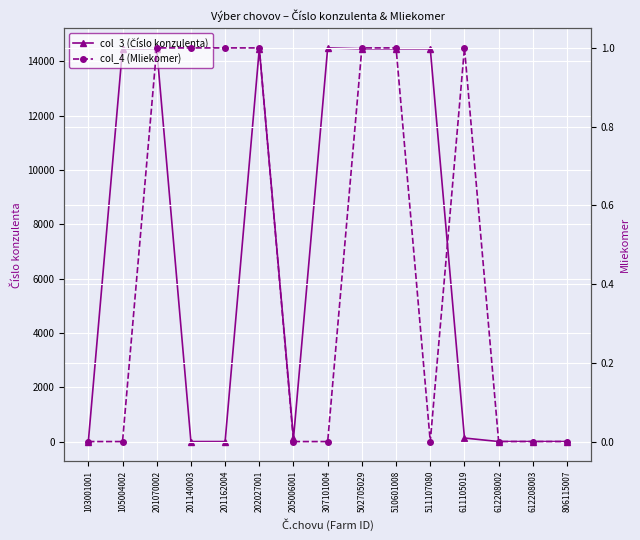

How many intersections are there between col_4 (Mliekomer) and col_3 (Číslo konzulenta)?

2